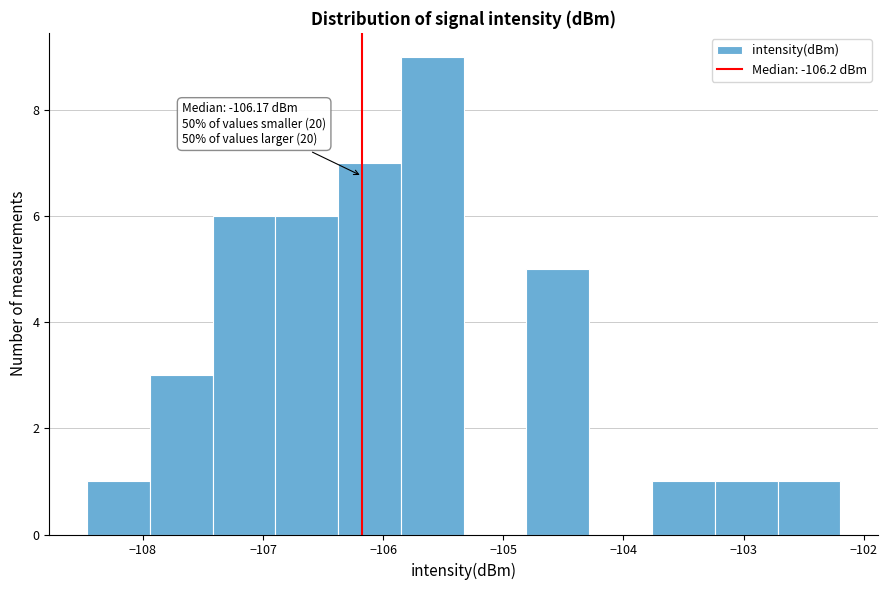

Over which range of the x-axis is the bar tallest?

-105.9 to -105.3